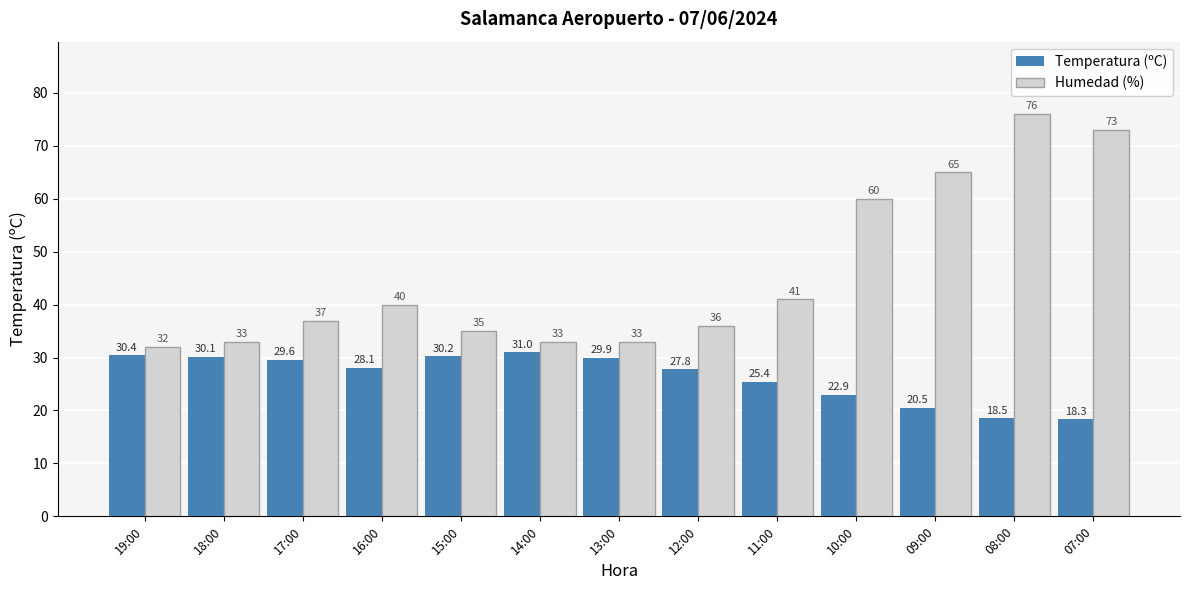

What is the minimum value shown in the chart?

18.3